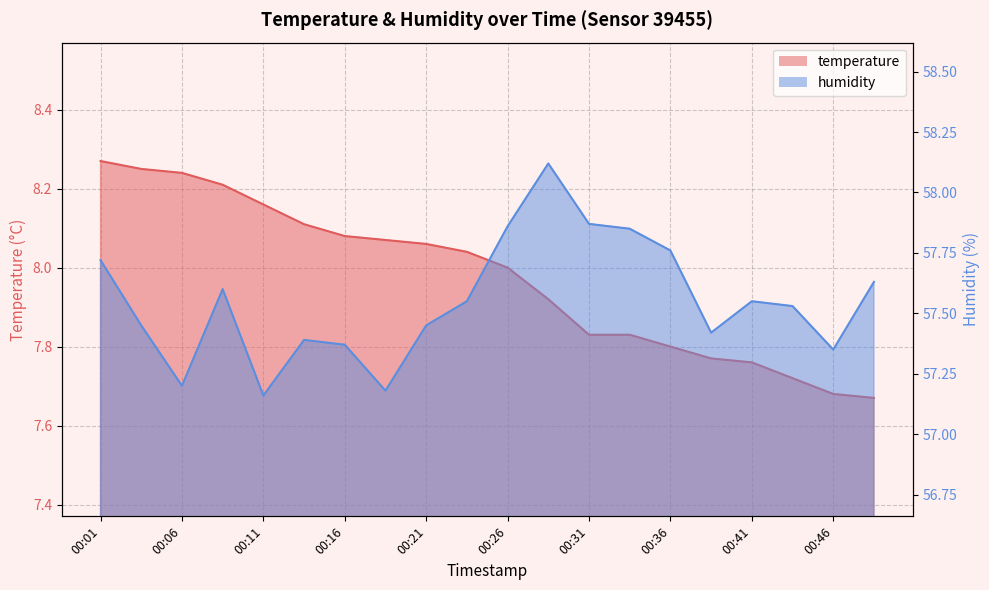

The value of temperature at 00:16 is 8.1. True or false?

True